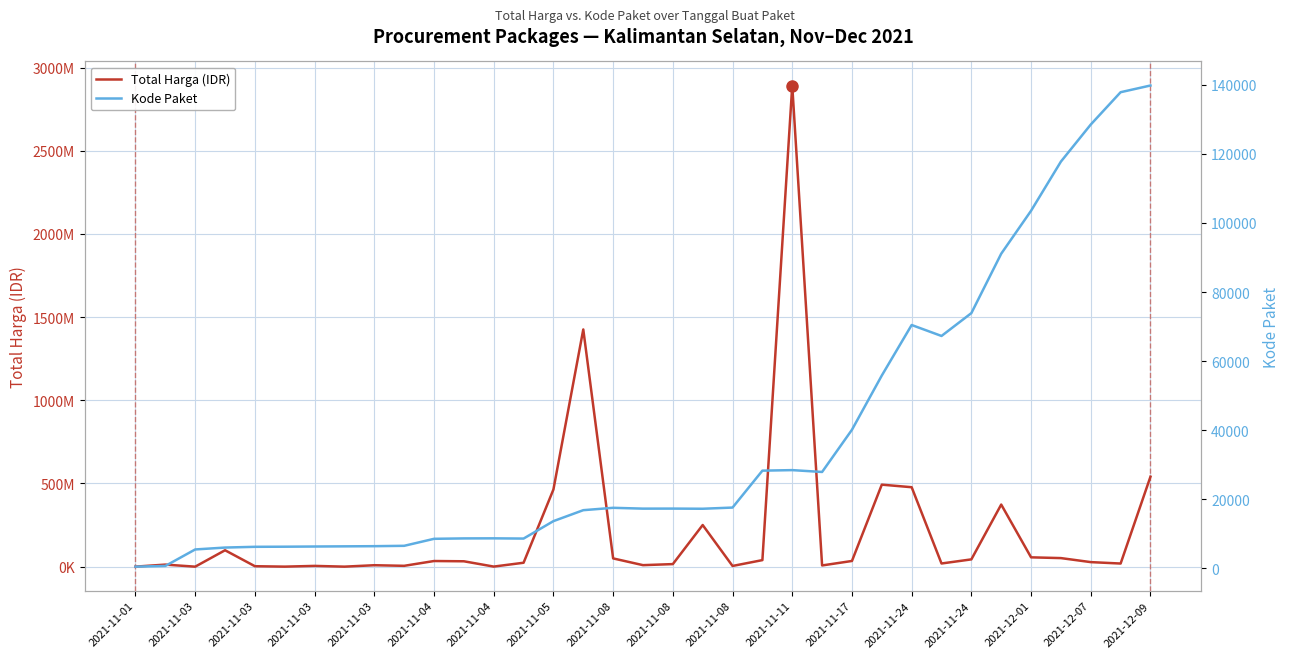

Is this an area chart (filled region under the line)?

No